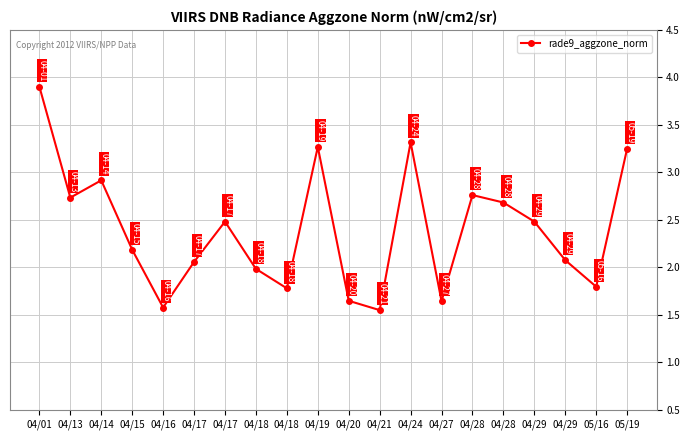

Is it true that the value at 04/28 is 2.7?

True